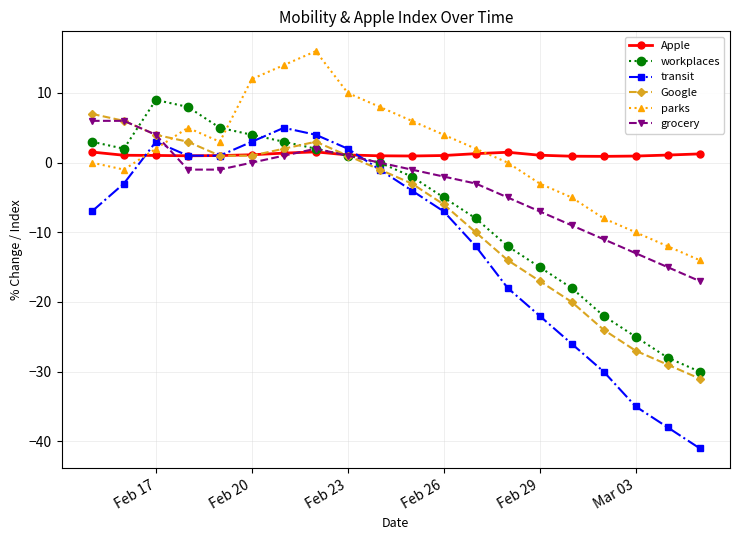

Which series has the widest spread of values?

transit